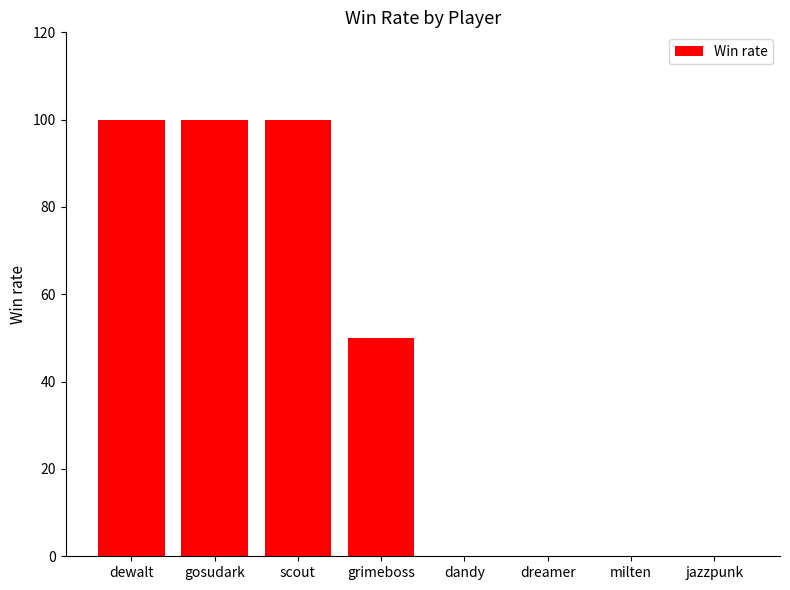

The chart shows a value of 178 at scout. True or false?

False